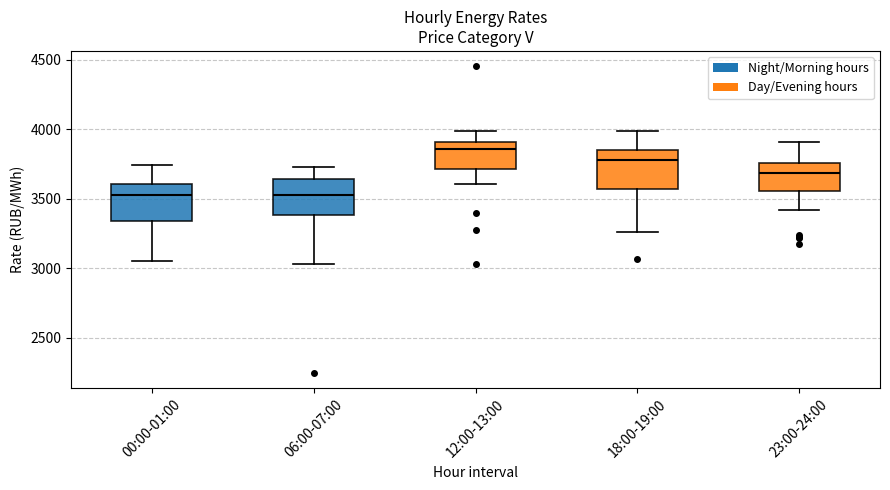

Reading left to right, transcribe this box plot: for each box, give where its median line is, the range the box spans, and where its two whiskers end, as read against the y-axis. The values are not printed on the chart, so give them approximately, as read against the axis.

00:00-01:00: median 3550, box 3350 to 3600, whiskers 3050 to 3750
06:00-07:00: median 3550, box 3400 to 3650, whiskers 3050 to 3750
12:00-13:00: median 3850, box 3700 to 3900, whiskers 3600 to 4000
18:00-19:00: median 3800, box 3550 to 3850, whiskers 3250 to 4000
23:00-24:00: median 3700, box 3550 to 3750, whiskers 3400 to 3900